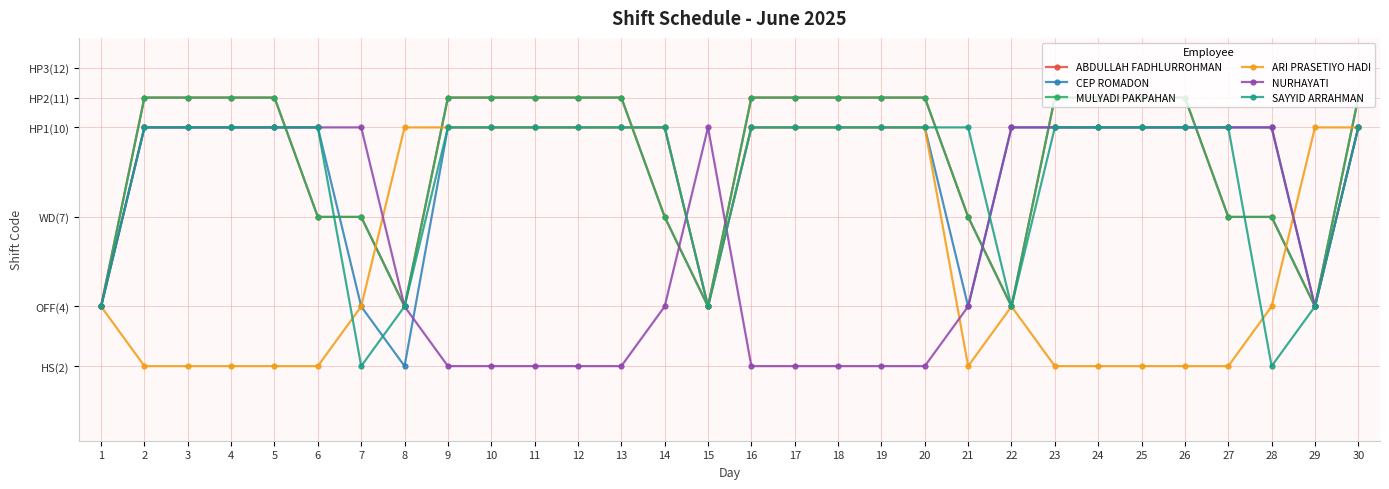

At which label does SAYYID ARRAHMAN reach its minimum?

7